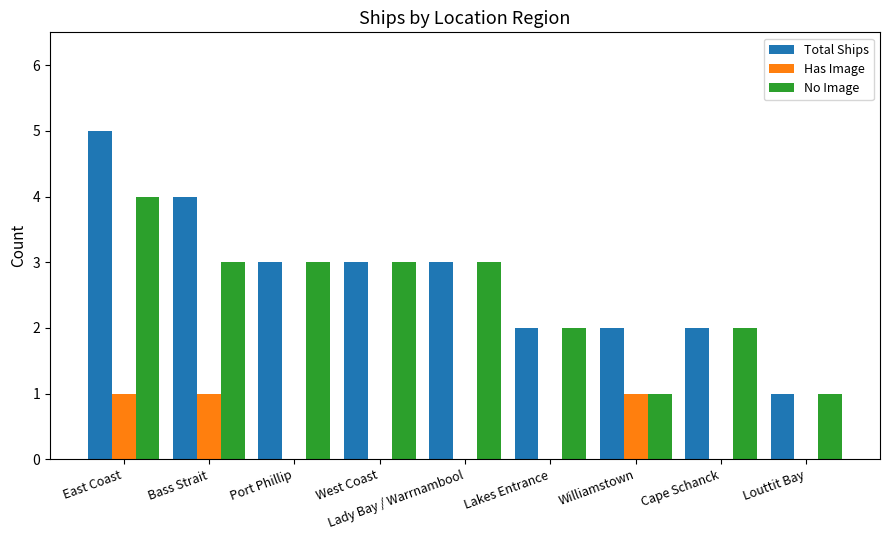

How many data points does each series have?

9